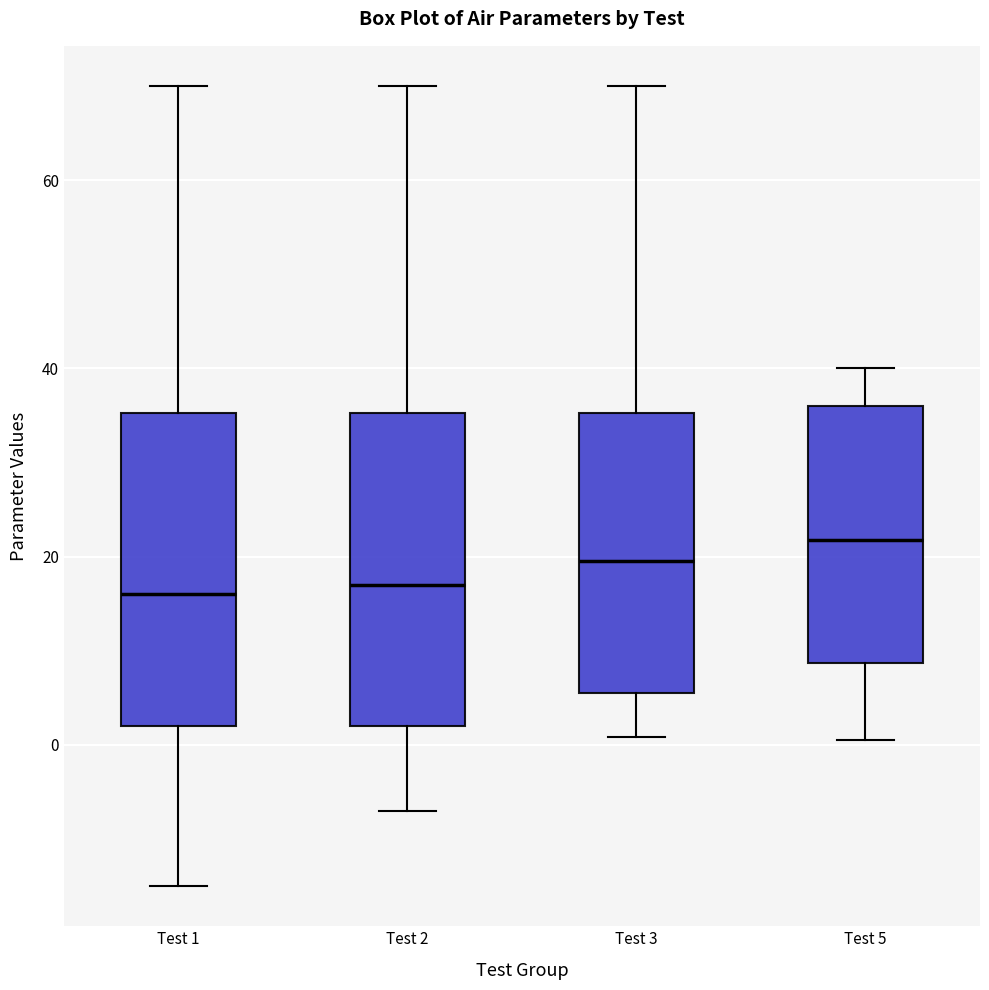

Reading left to right, read every box against the y-axis: the position of its median line, the range the box covers, and the ends of its whiskers. The values are not printed on the chart, so give them approximately, as read against the axis.

Test 1: median 16, box 2 to 36, whiskers -14 to 70
Test 2: median 18, box 2 to 36, whiskers -6 to 70
Test 3: median 20, box 6 to 36, whiskers 0 to 70
Test 5: median 22, box 8 to 36, whiskers 0 to 40